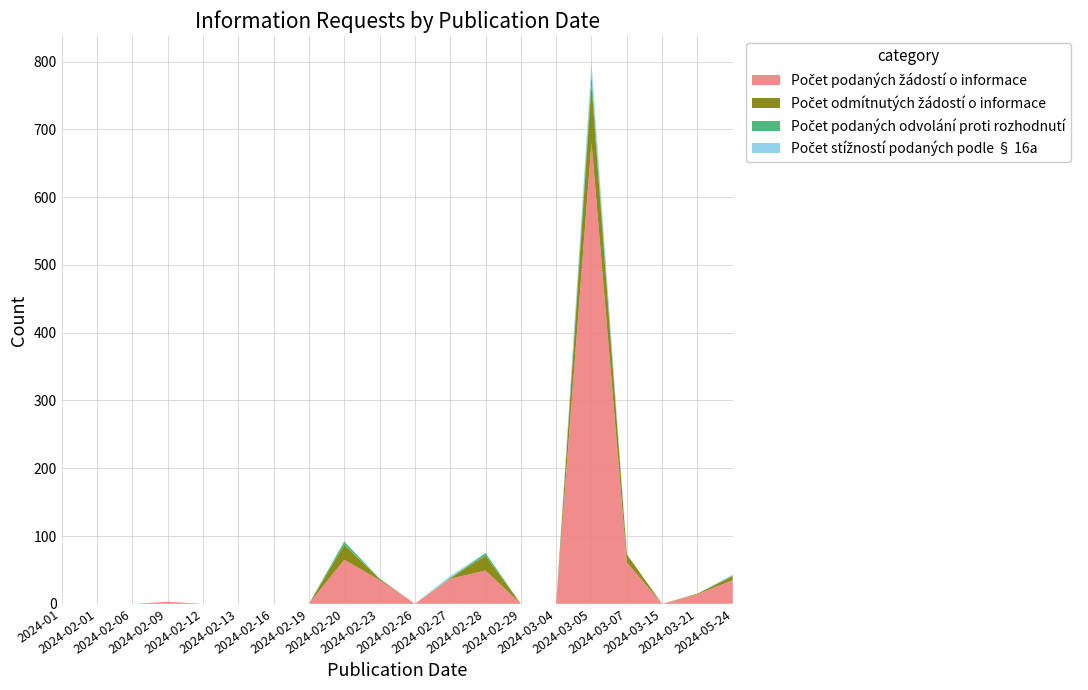

Reading left to right, extract all data points from this chart.

Počet podaných žádostí o informace: 2024-01=0	2024-02-01=0	2024-02-06=0	2024-02-09=3	2024-02-12=0	2024-02-13=0	2024-02-16=0	2024-02-19=0	2024-02-20=65	2024-02-23=35	2024-02-26=0	2024-02-27=37	2024-02-28=49	2024-02-29=0	2024-03-04=0	2024-03-05=681	2024-03-07=61	2024-03-15=0	2024-03-21=14	2024-05-24=35
Počet odmítnutých žádostí o informace: 2024-01=0	2024-02-01=0	2024-02-06=0	2024-02-09=0	2024-02-12=0	2024-02-13=0	2024-02-16=0	2024-02-19=0	2024-02-20=22	2024-02-23=2	2024-02-26=0	2024-02-27=1	2024-02-28=22	2024-02-29=0	2024-03-04=0	2024-03-05=85	2024-03-07=12	2024-03-15=0	2024-03-21=1	2024-05-24=6
Počet podaných odvolání proti rozhodnutí: 2024-01=0	2024-02-01=0	2024-02-06=0	2024-02-09=0	2024-02-12=0	2024-02-13=0	2024-02-16=0	2024-02-19=0	2024-02-20=5	2024-02-23=0	2024-02-26=0	2024-02-27=0	2024-02-28=4	2024-02-29=0	2024-03-04=0	2024-03-05=15	2024-03-07=0	2024-03-15=0	2024-03-21=0	2024-05-24=1
Počet stížností podaných podle § 16a: 2024-01=0	2024-02-01=0	2024-02-06=0	2024-02-09=0	2024-02-12=0	2024-02-13=0	2024-02-16=0	2024-02-19=0	2024-02-20=0	2024-02-23=1	2024-02-26=0	2024-02-27=3	2024-02-28=0	2024-02-29=0	2024-03-04=0	2024-03-05=17	2024-03-07=0	2024-03-15=0	2024-03-21=0	2024-05-24=1